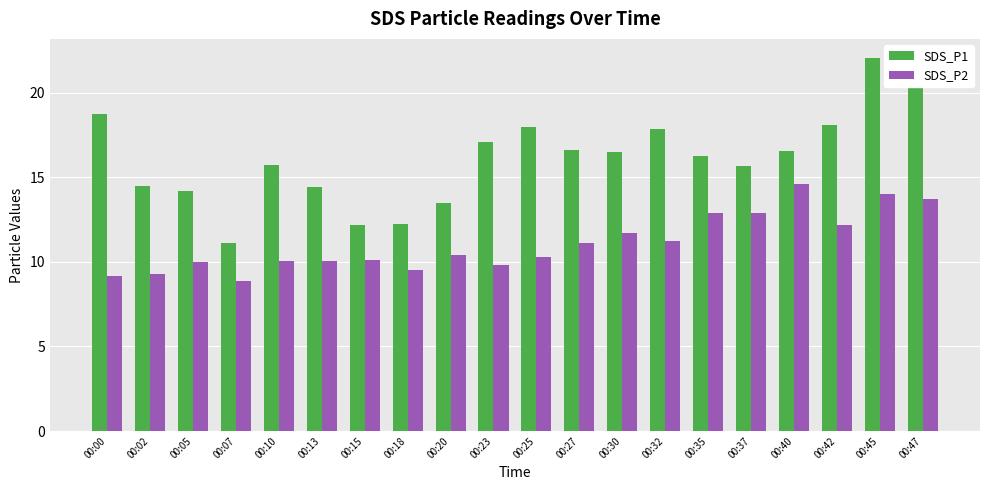

List the series in order of their overall mean, highest first.

SDS_P1, SDS_P2